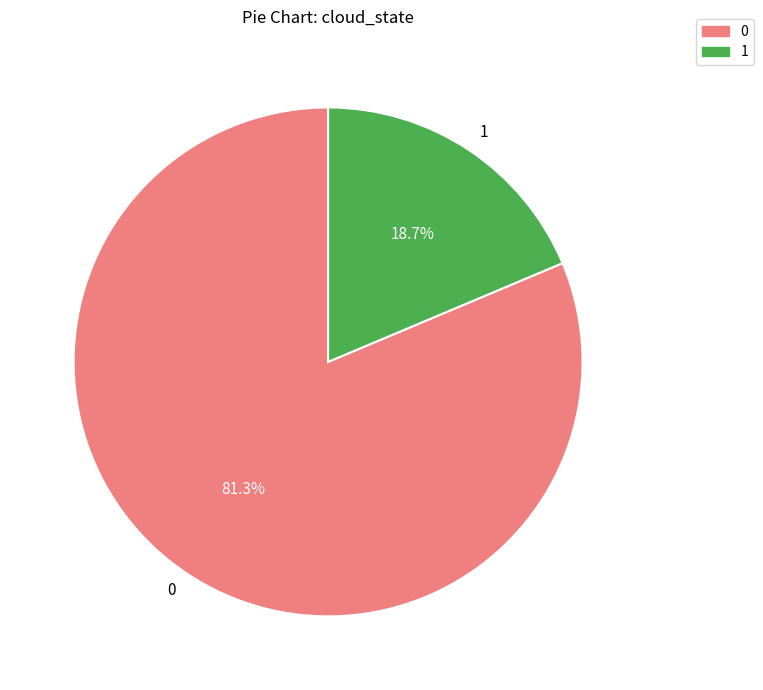

To the nearest percent, what is the difference between the largest and smallest slice percentages?

63%